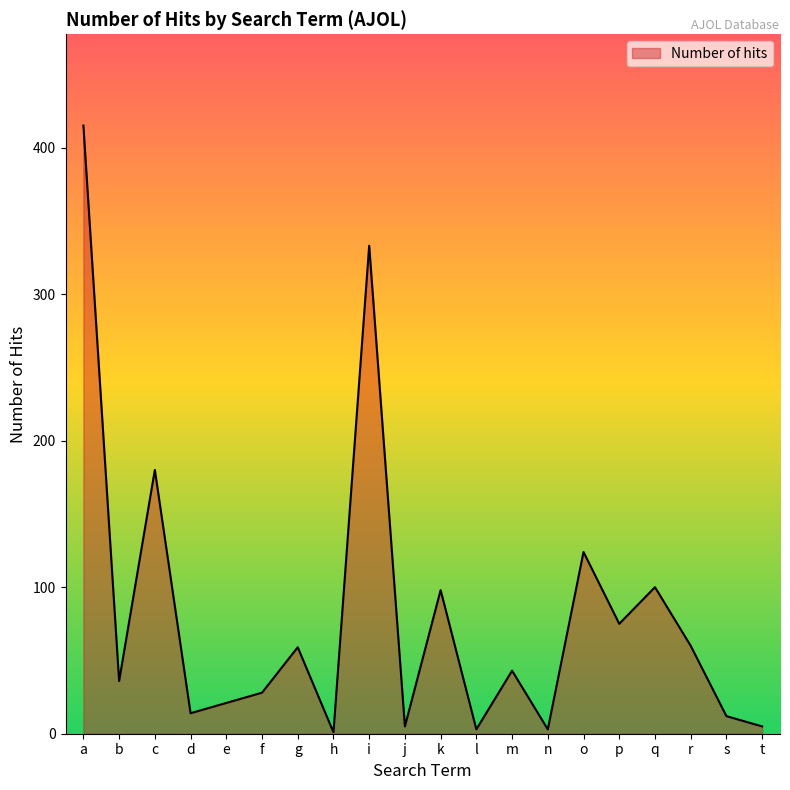

The value at e is 36. True or false?

False